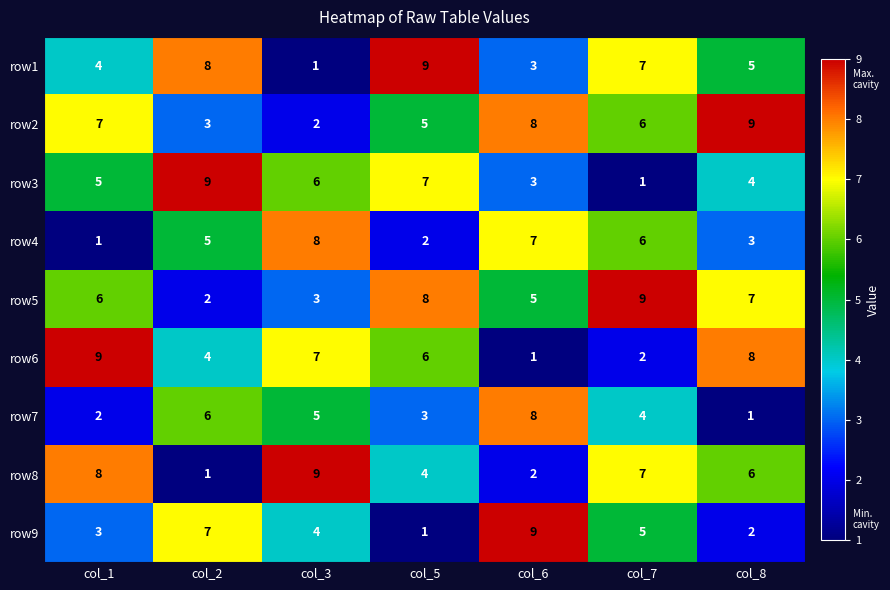

List the labels in order of row5 value, smallest first.

col_2, col_3, col_6, col_1, col_8, col_5, col_7